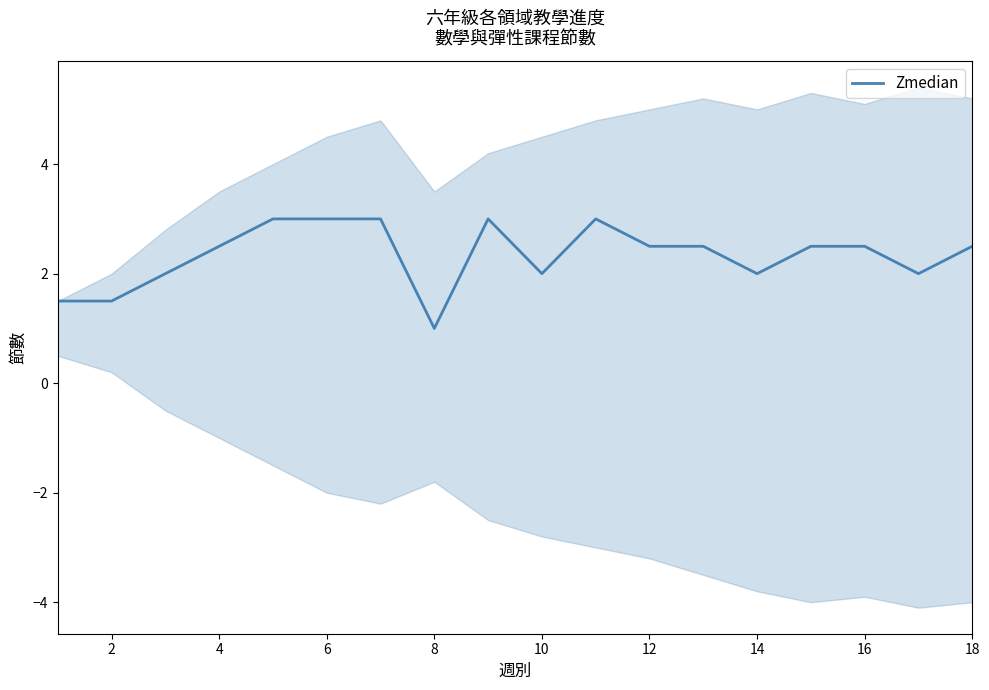

What is the difference between the maximum and minimum values?

2.0